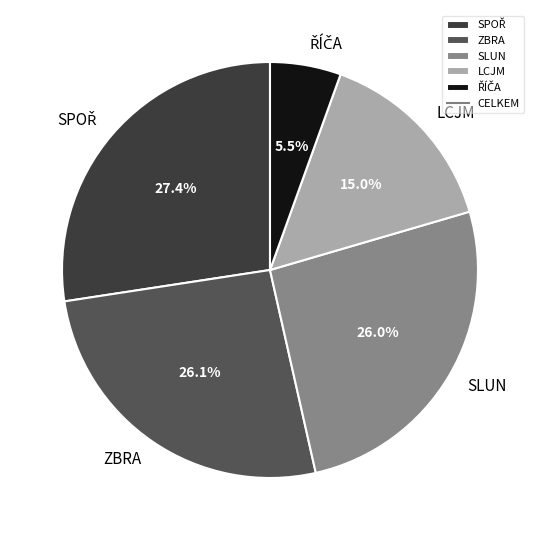

What is the ratio of the value at ZBRA to the value at SLUN?

1.0